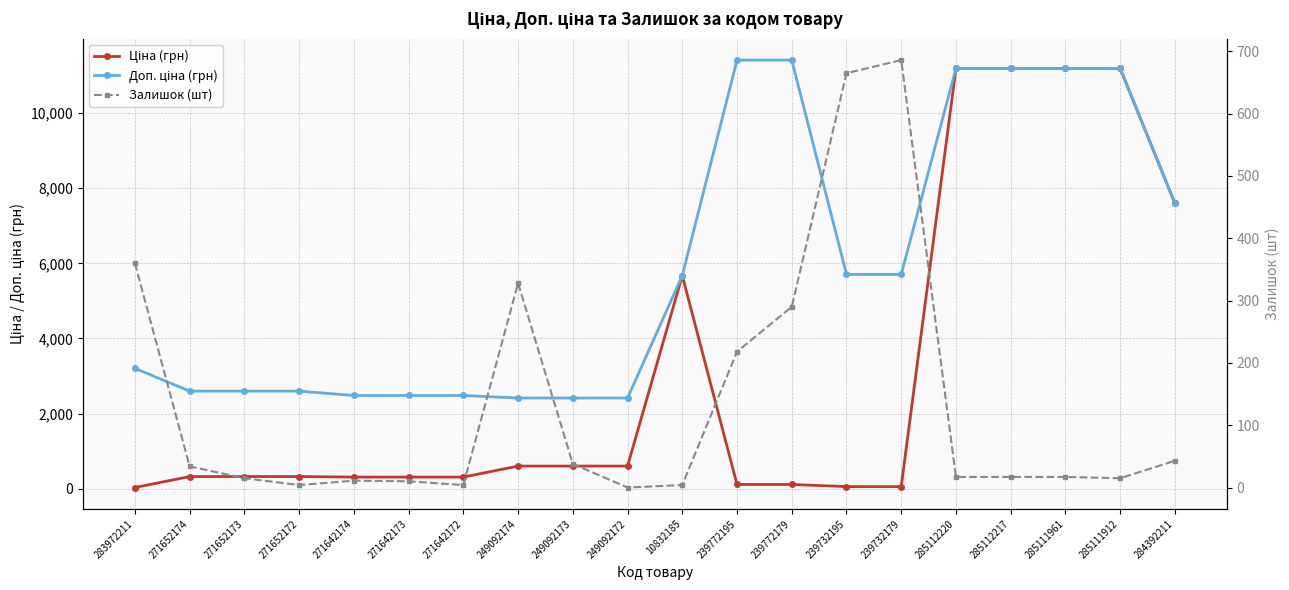

Reading right to left, list all the values displayed in this chart.

Ціна (грн): 7596.5	11188.2	11188.2	11188.2	11188.2	57.0	57.0	114.1	114.1	5673.8	603.7	603.7	603.7	310.3	310.3	310.3	324.8	324.8	324.8	32.0
Доп. ціна (грн): 7596.5	11188.2	11188.2	11188.2	11188.2	5705.0	5705.0	11410.0	11410.0	5673.8	2414.8	2414.8	2414.8	2482.4	2482.4	2482.4	2598.3	2598.3	2598.3	3205.0
Залишок (шт): 43.0	15.0	17.0	17.0	17.0	686.0	665.0	290.0	218.0	4.0	0.0	38.0	328.0	4.0	10.0	11.0	4.0	15.0	34.0	360.0